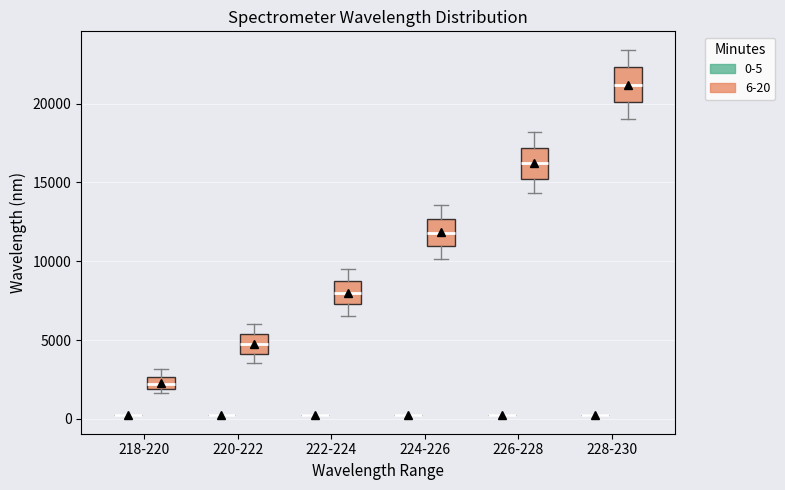

Reading left to right, read every box against the y-axis: the position of its median line, the range the box covers, and the ends of its whiskers. The values are not printed on the chart, so give them approximately, as read against the axis.

218-220 (0-5): box collapsed to a line at 0, whiskers 0 to 0
218-220 (6-20): median 2000 (inside the box), box 2000 to 2500, whiskers 1500 to 3000
220-222 (0-5): box collapsed to a line at 0, whiskers 0 to 0
220-222 (6-20): median 4500, box 4000 to 5500, whiskers 3500 to 6000
222-224 (0-5): box collapsed to a line at 0, whiskers 0 to 0
222-224 (6-20): median 8000, box 7500 to 8500, whiskers 6500 to 9500
224-226 (0-5): box collapsed to a line at 0, whiskers 0 to 0
224-226 (6-20): median 12000, box 11000 to 12500, whiskers 10000 to 13500
226-228 (0-5): box collapsed to a line at 0, whiskers 0 to 500
226-228 (6-20): median 16000, box 15000 to 17000, whiskers 14500 to 18000
228-230 (0-5): box collapsed to a line at 500, whiskers 500 to 500
228-230 (6-20): median 21000, box 20000 to 22500, whiskers 19000 to 23500